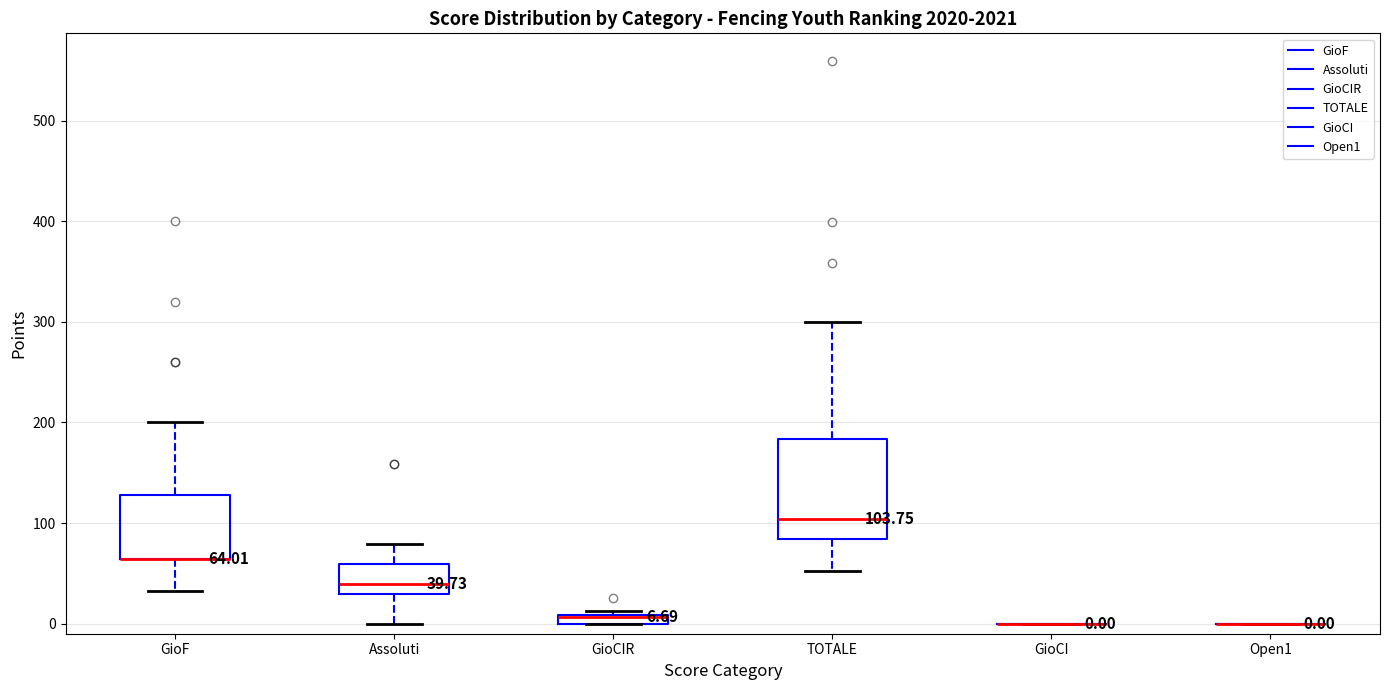

Which box is the tallest, from its lower edge to its upper edge?

TOTALE